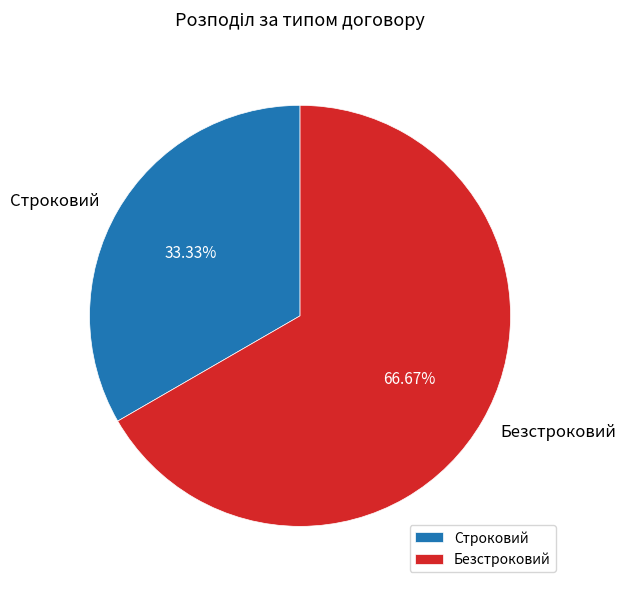

Is it true that Строковий is 41% of the pie?

False